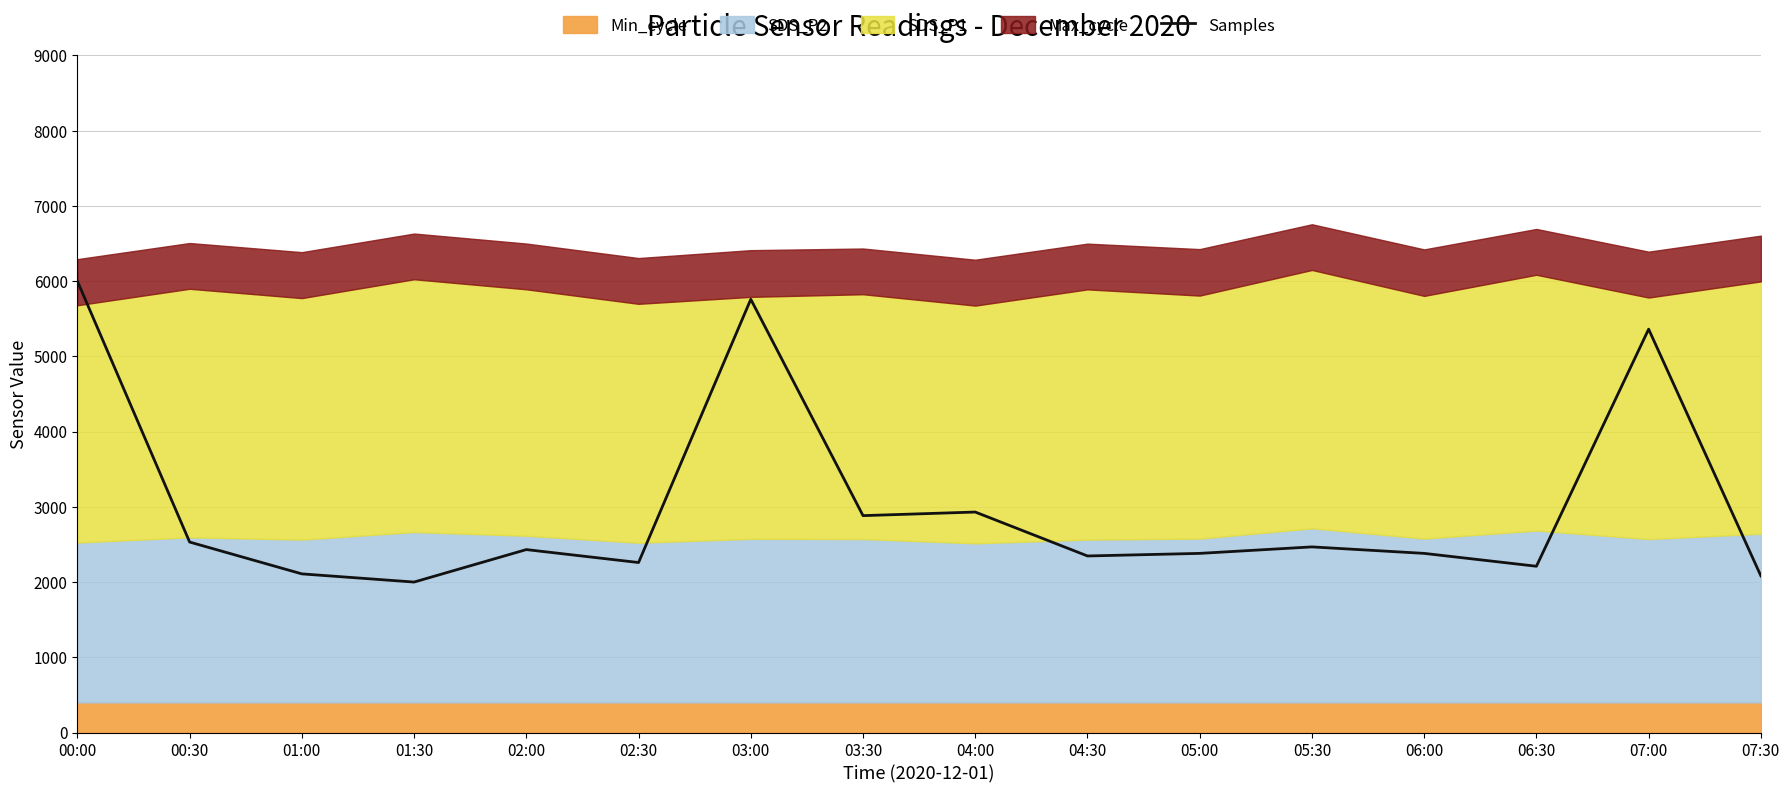

What is the value of the 5th point from the left?

2431.6